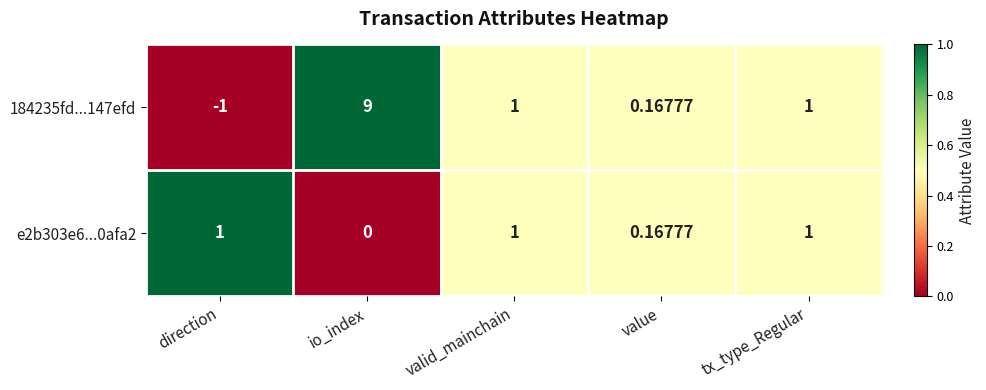

At how many categories does at least one series exceed 0?

5